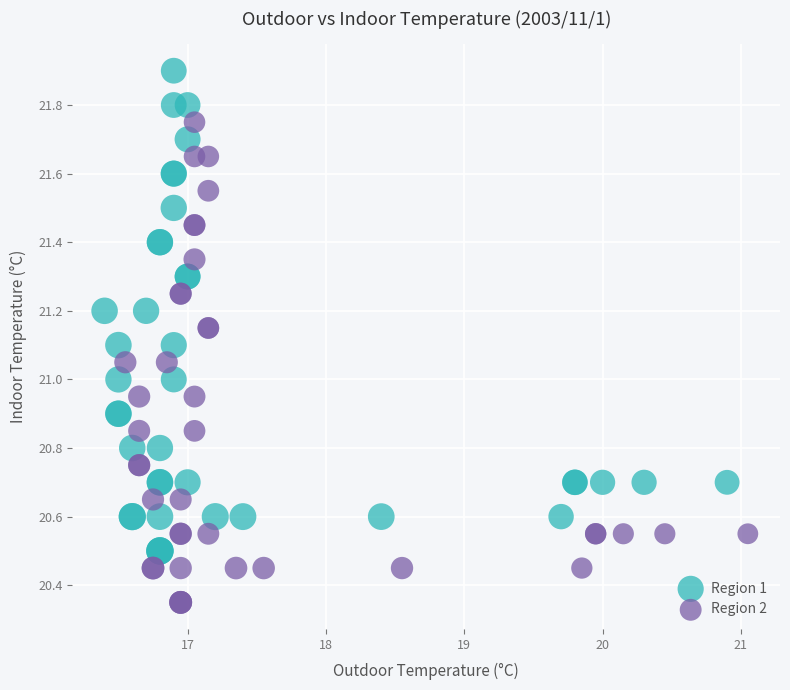

What are all the series names shown in the legend?

Region 1, Region 2